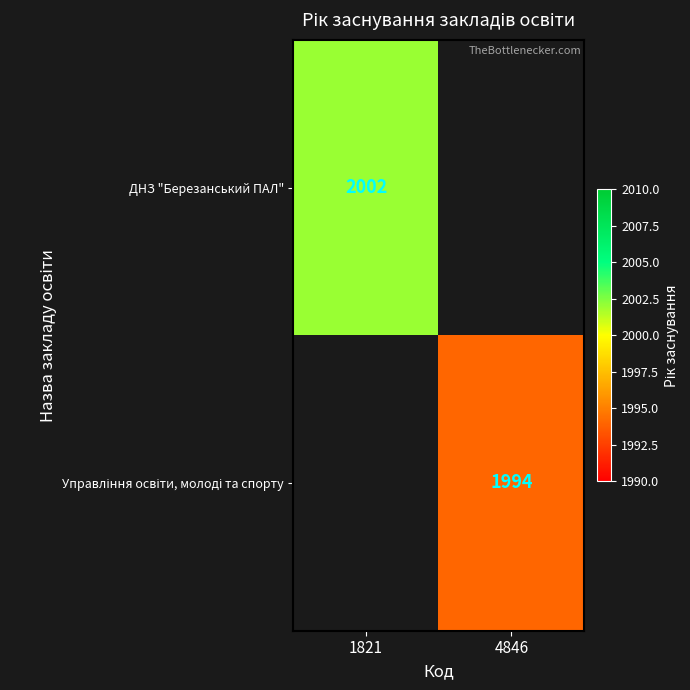

List the labels in order of ДНЗ "Березанський ПАЛ" value, smallest first.

1821, 4846